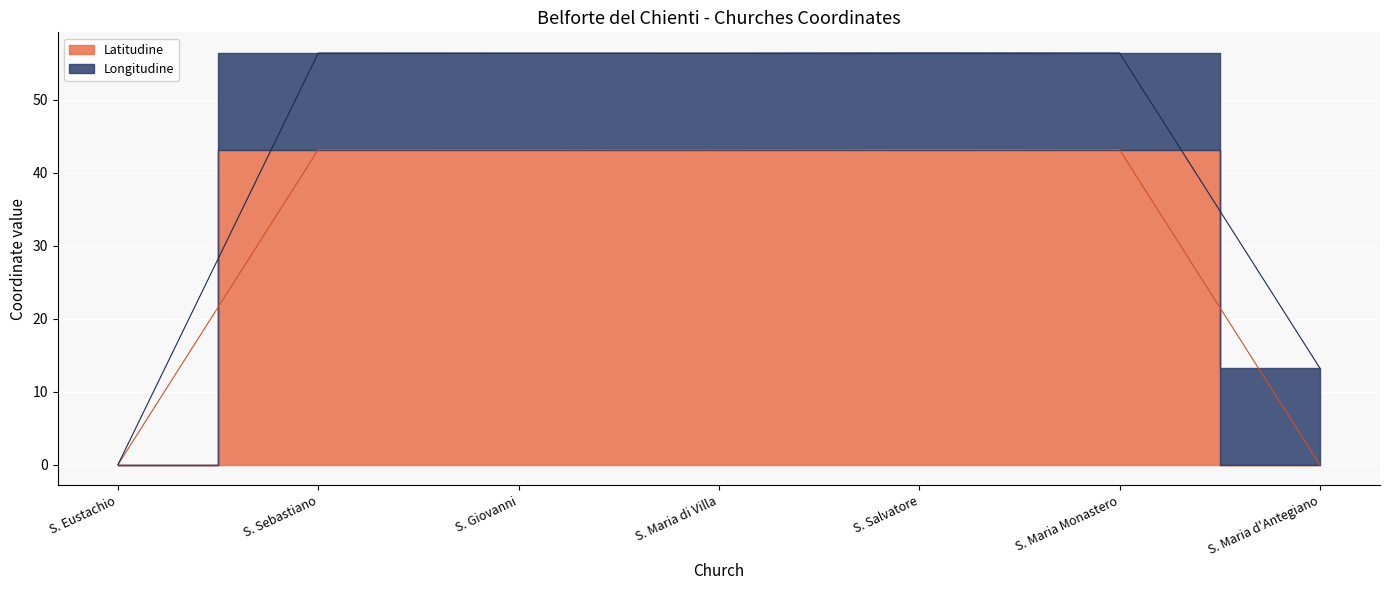

Rank the categories by value from highest to lowest.

S. Salvatore, S. Maria Monastero, S. Sebastiano, S. Giovanni, S. Maria di Villa, S. Eustachio, S. Maria d'Antegiano